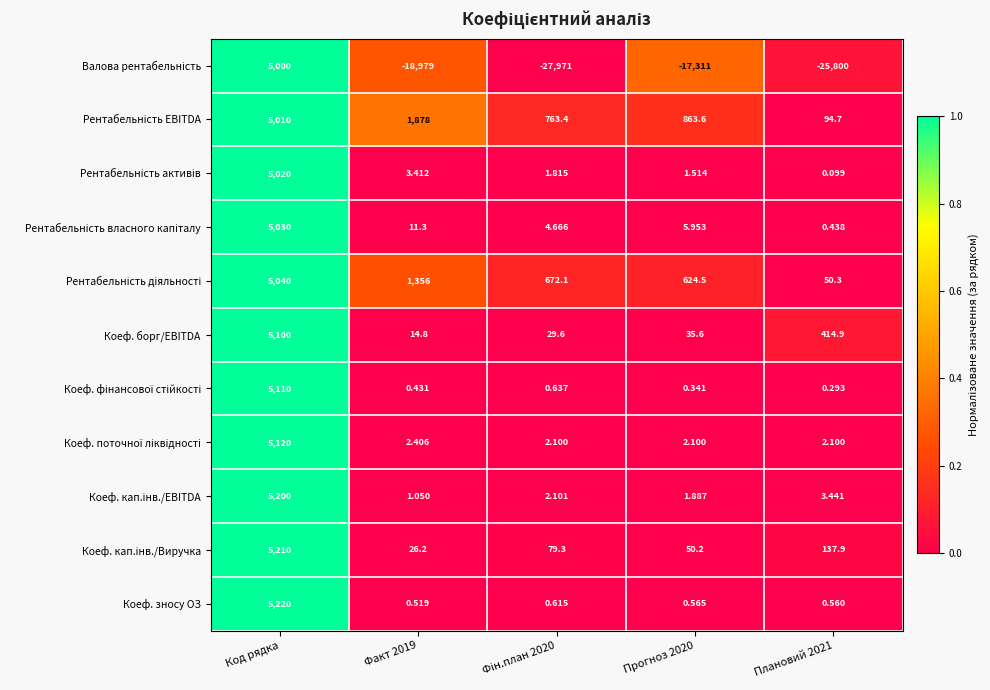

At which category is the sum across all series the highest?

Код рядка